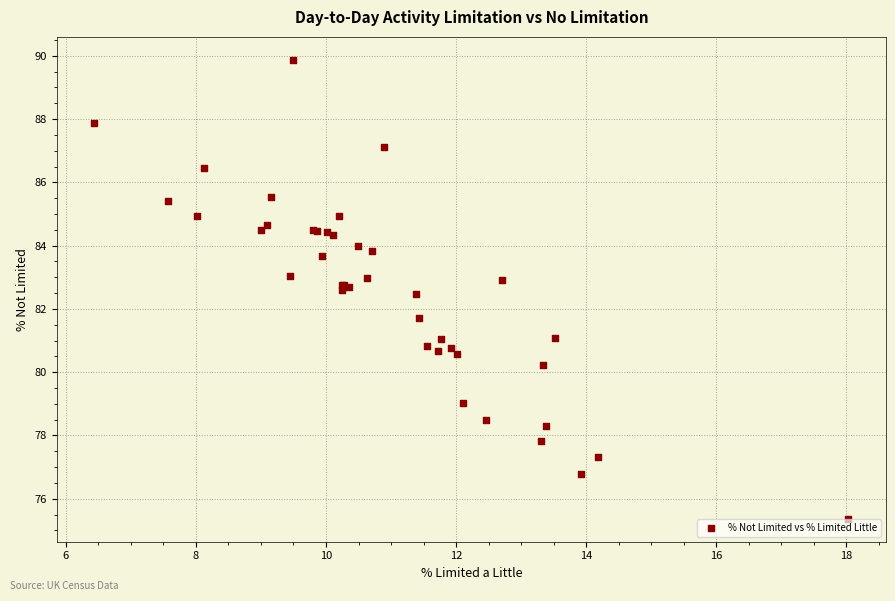

What Y value in the scatter plot is closest to 82?

81.7